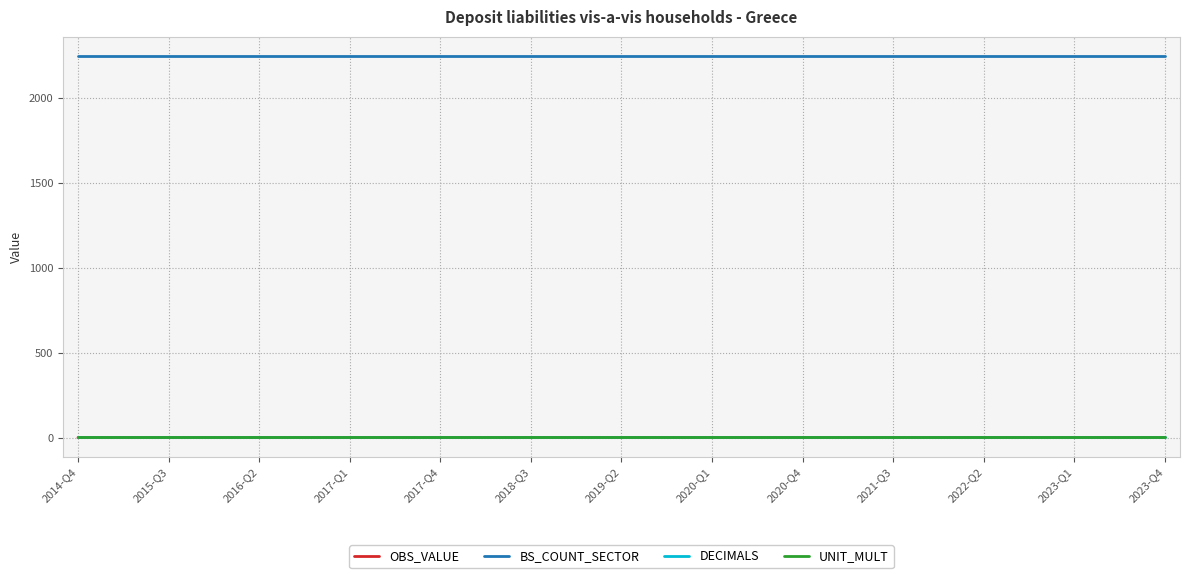

True or false: BS_COUNT_SECTOR and OBS_VALUE intersect in this chart.

False